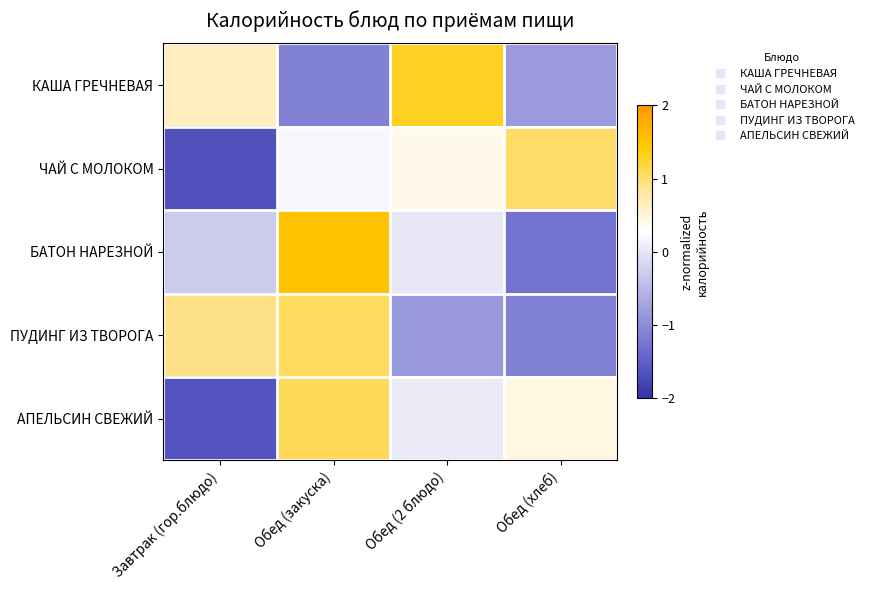

At how many categories does at least one series exceed -1?

4